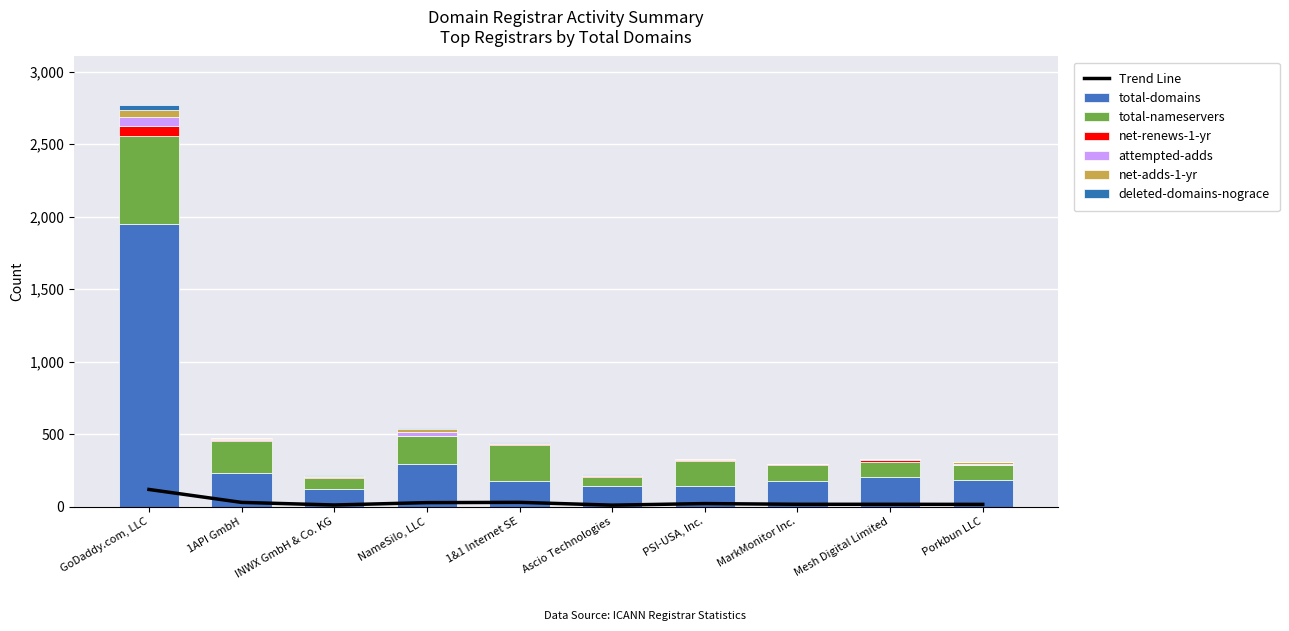

What is the total value across all series at NameSilo, LLC?

541